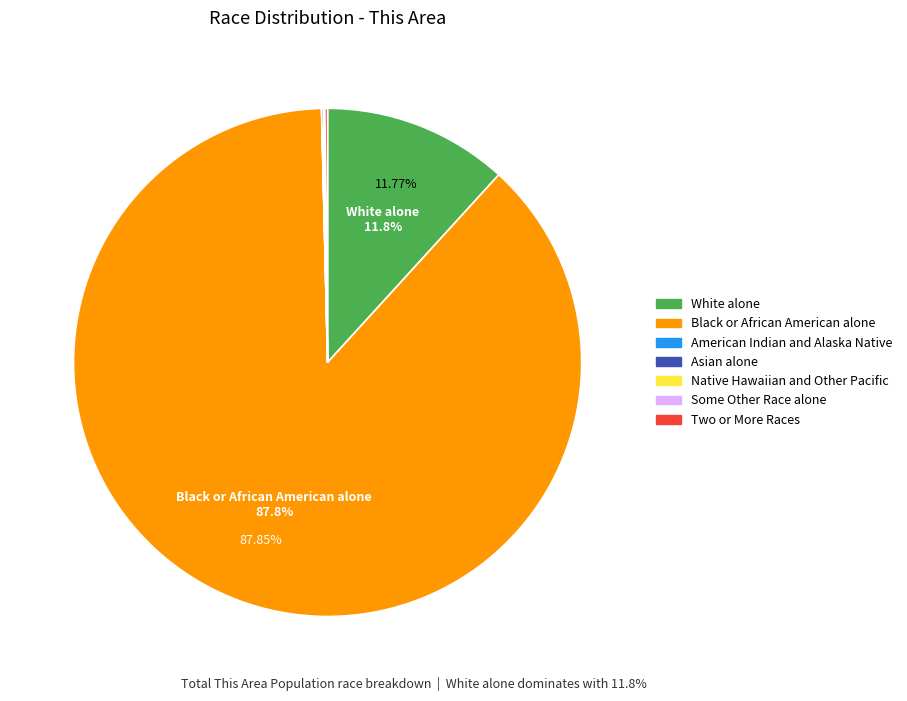

What is the largest slice in the pie chart?

Black or African American alone